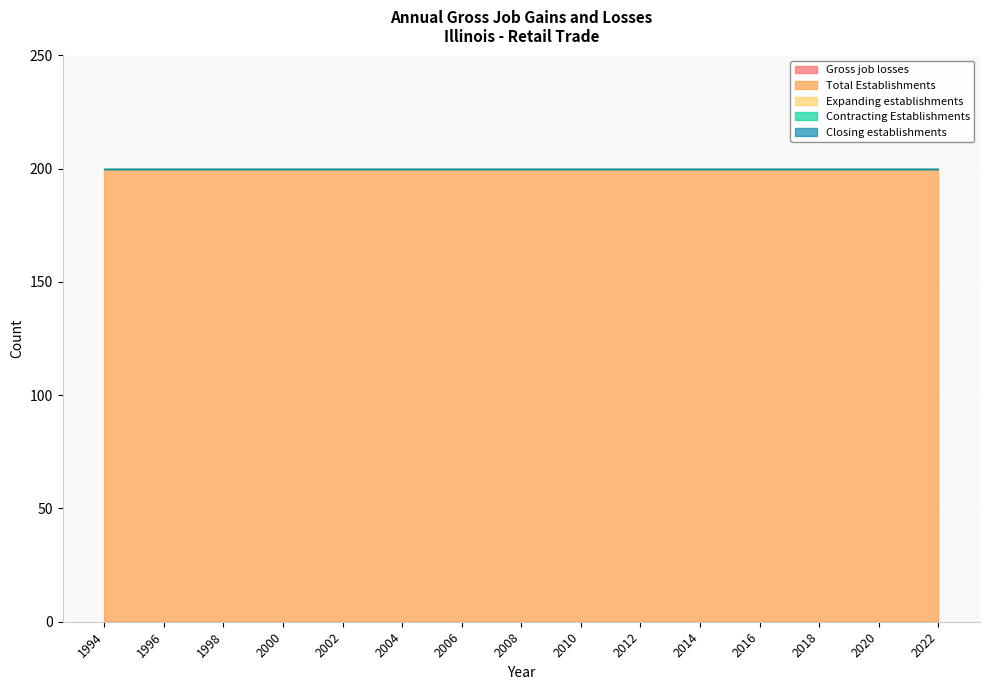

What is the total value across all series at 2012?

200